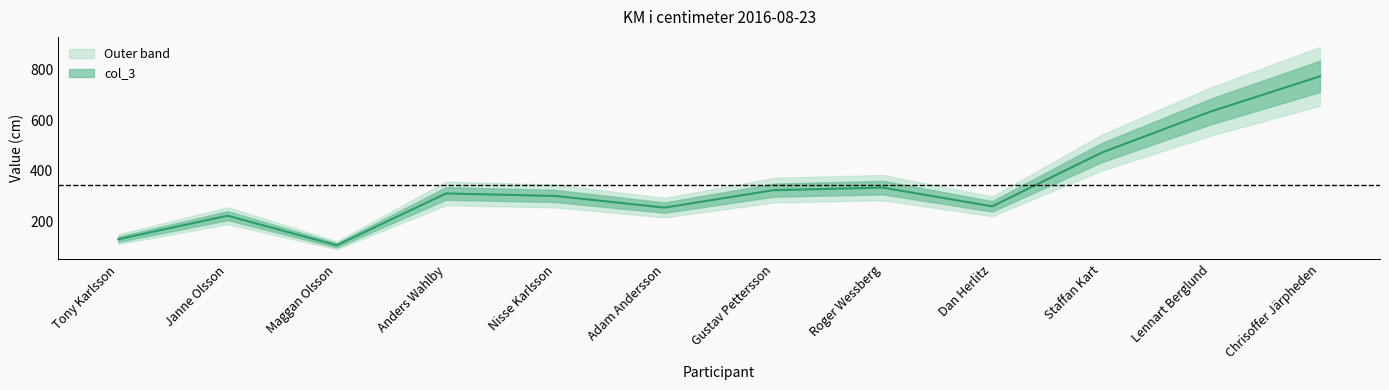

Where is the data nearest to the value 440?

Staffan Kart